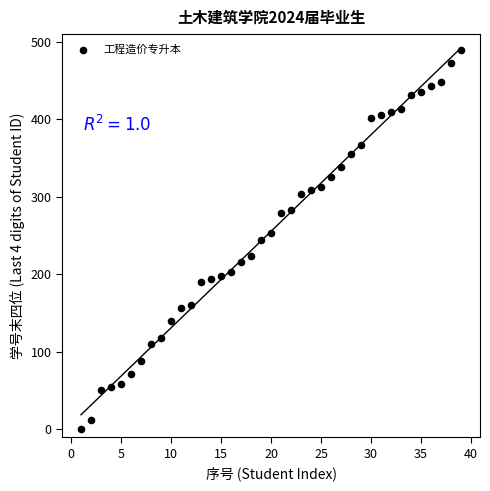

What is the range of X values (max minus min)?

38.0